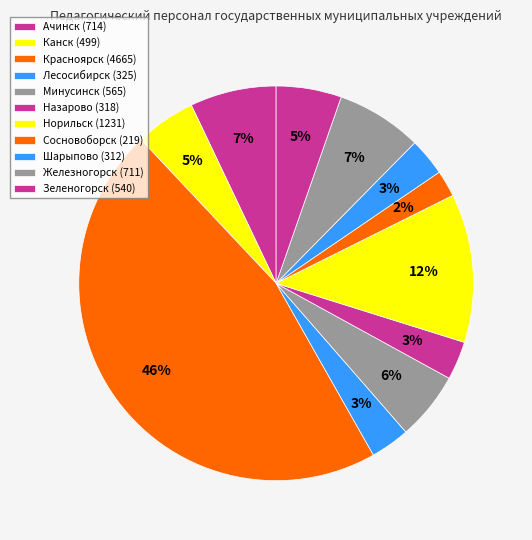

How many slices are in this pie chart?

11